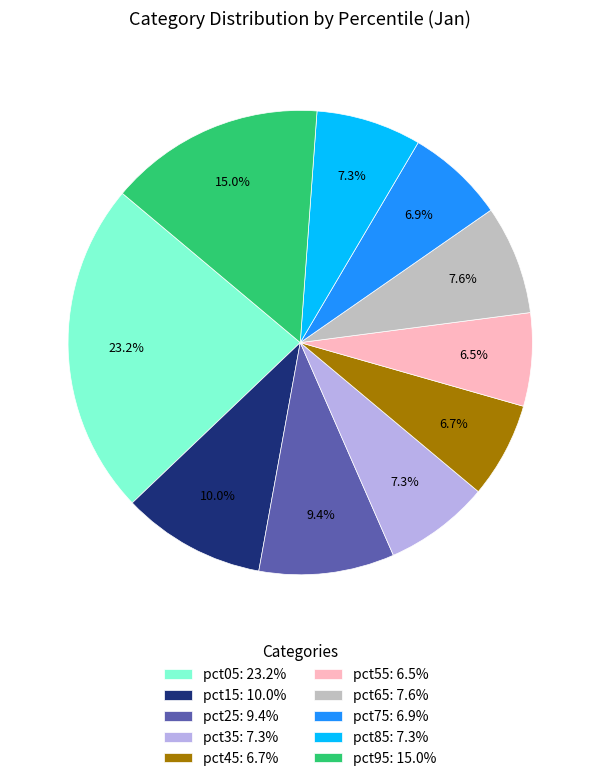

What percentage is the pct45 slice, to the nearest percent?

7%